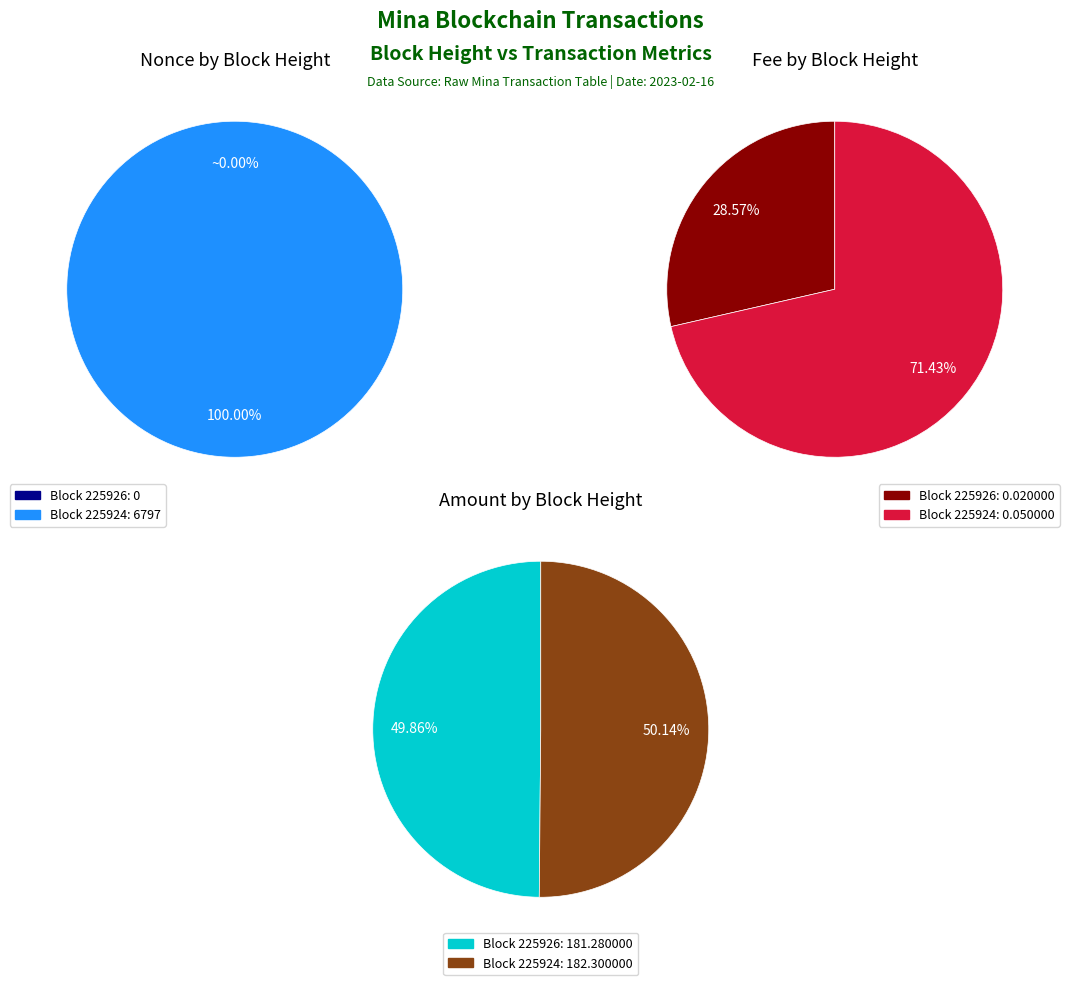

What is the total percentage of 225926 and 225924?

100.0%